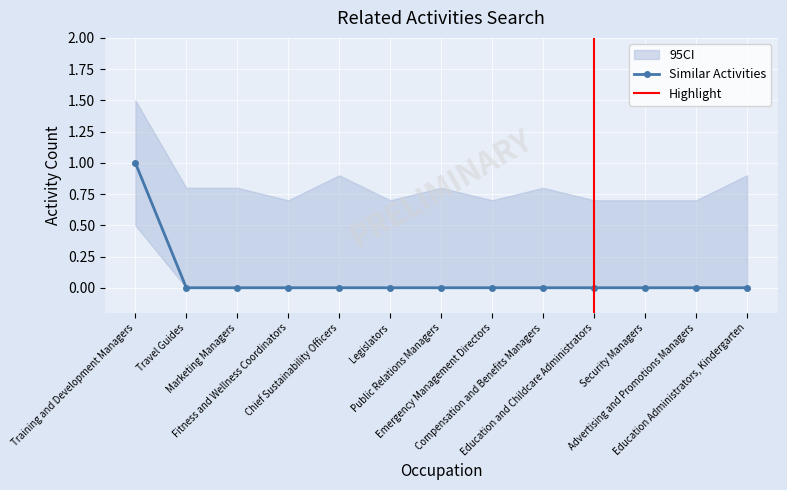

Reading left to right, transcribe all the data shown in this chart.

Training and Development Managers=1	Travel Guides=0	Marketing Managers=0	Fitness and Wellness Coordinators=0	Chief Sustainability Officers=0	Legislators=0	Public Relations Managers=0	Emergency Management Directors=0	Compensation and Benefits Managers=0	Education and Childcare Administrators=0	Security Managers=0	Advertising and Promotions Managers=0	Education Administrators, Kindergarten=0